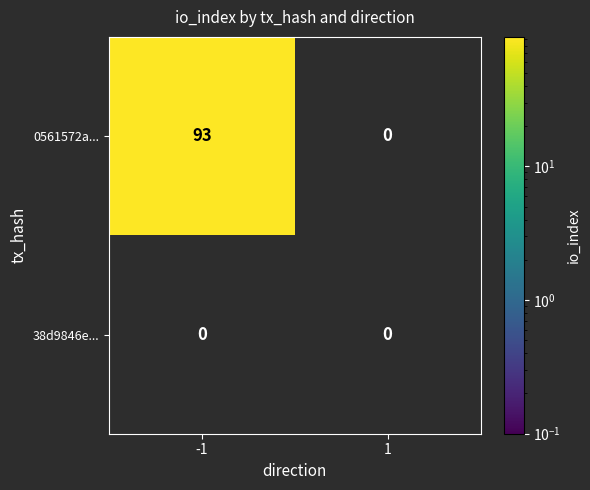

List the series in order of their overall mean, highest first.

0561572a..., 38d9846e...